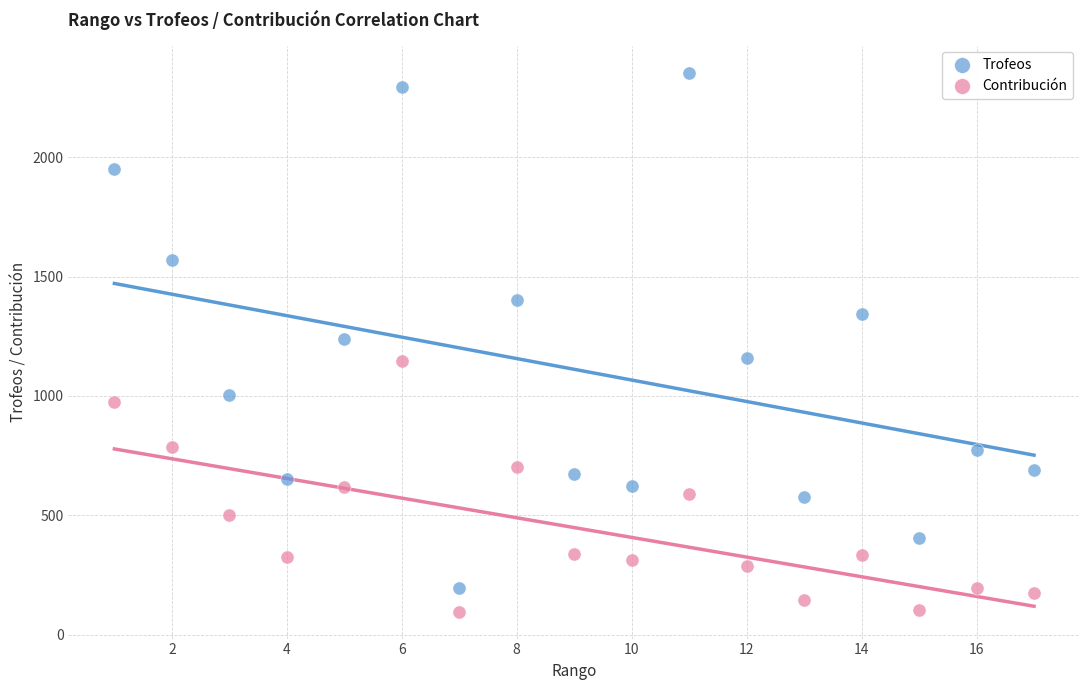

Across all data points, what is the range of X values (max minus min)?

16